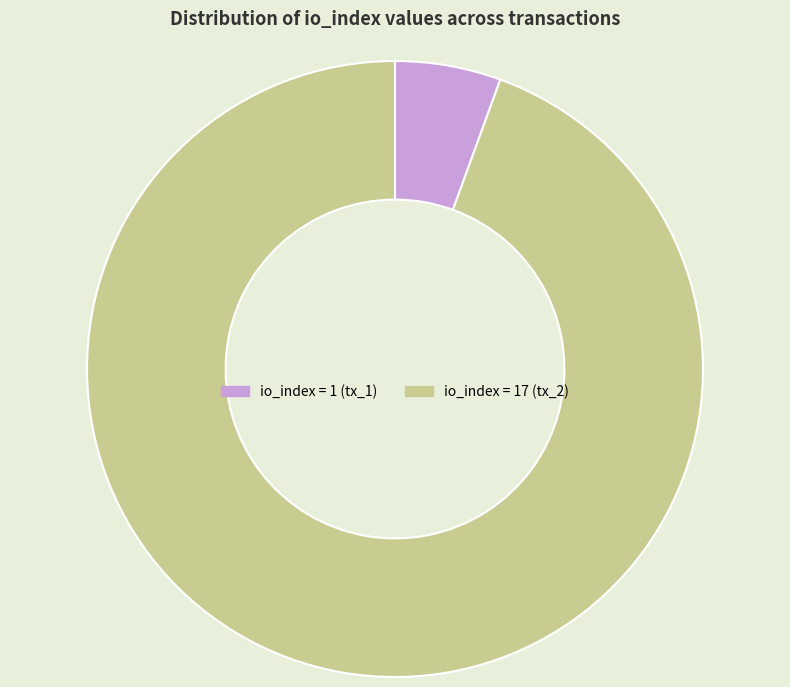

Is there any slice that represents more than half of the pie?

Yes